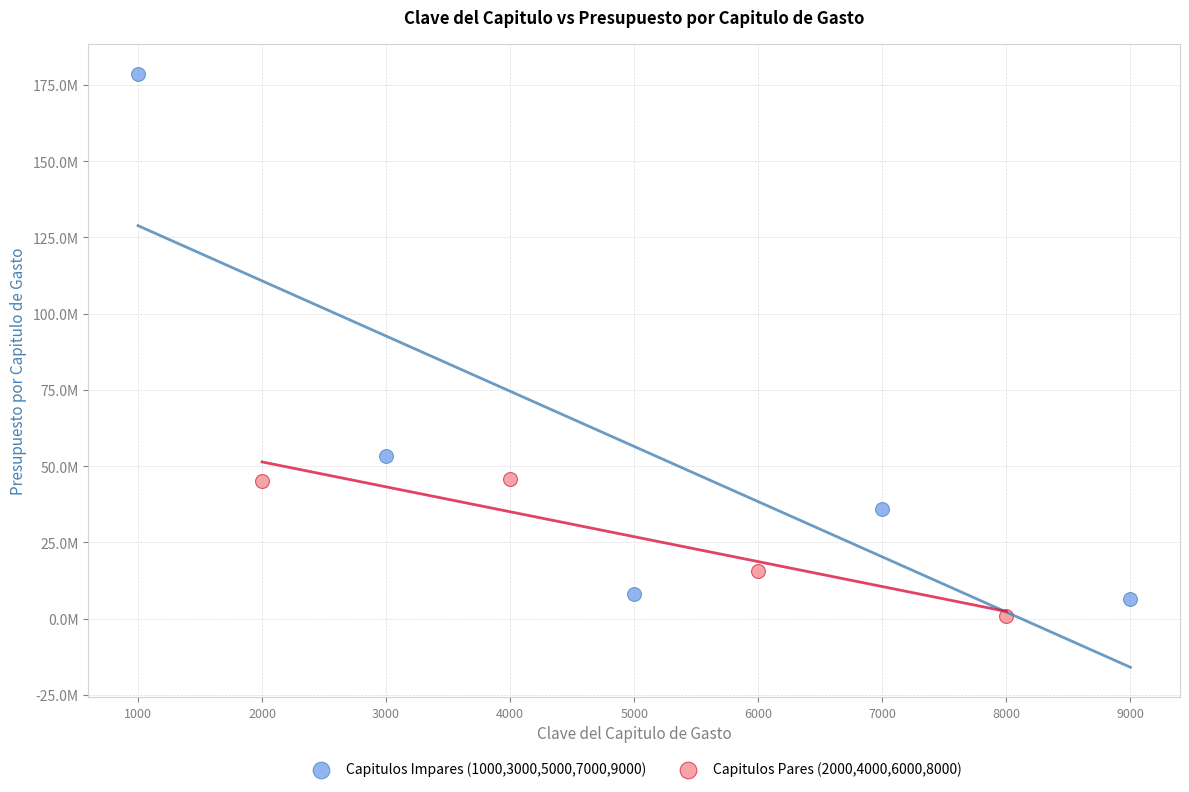

Which series contains the lowest Y value?

Capitulos Pares (2000,4000,6000,8000)